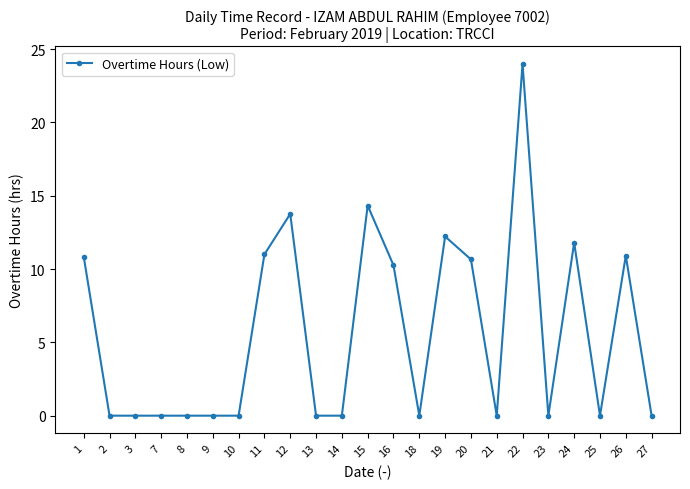

True or false: the data shows 16.3 at 1.

False